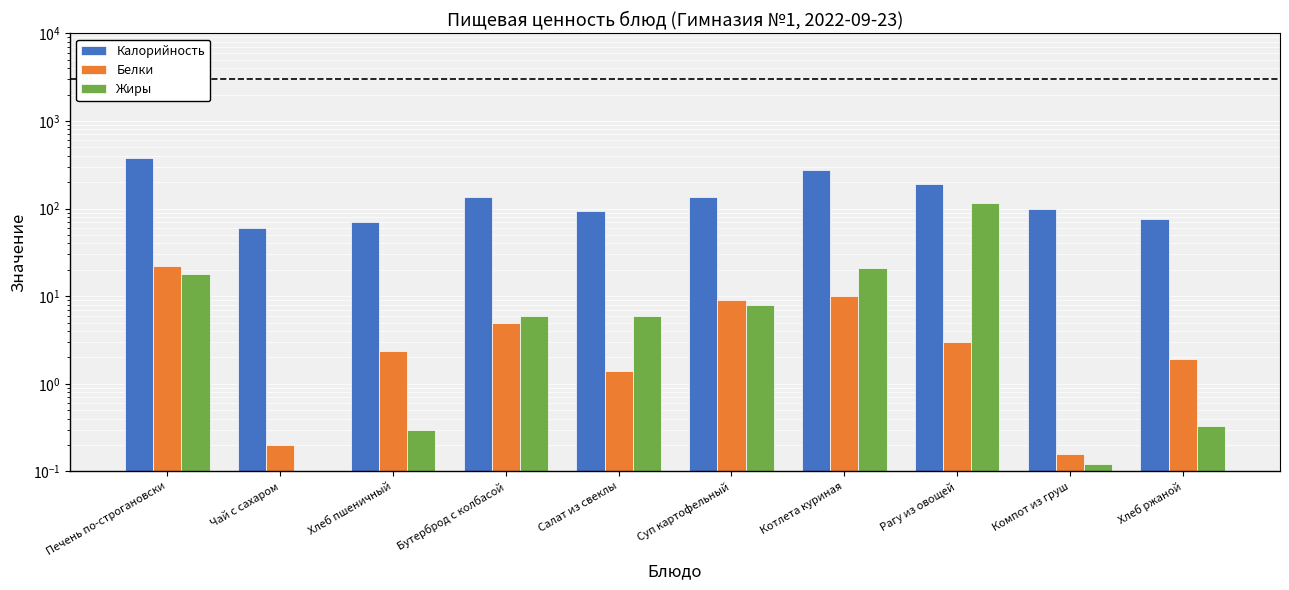

Are the bars horizontal?

No